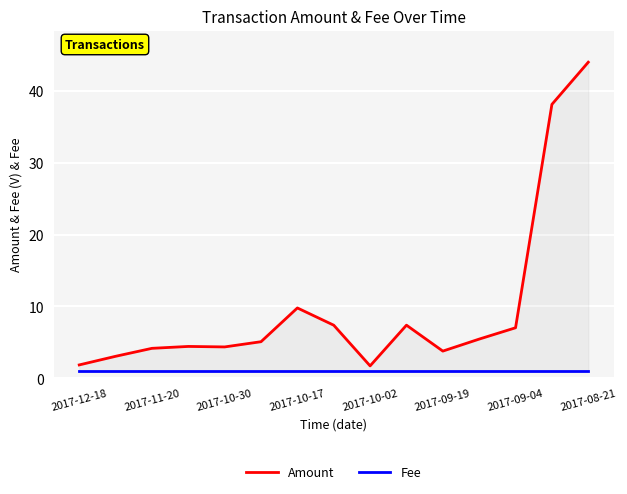

What is the difference between the maximum and minimum values in the Amount series?

42.3